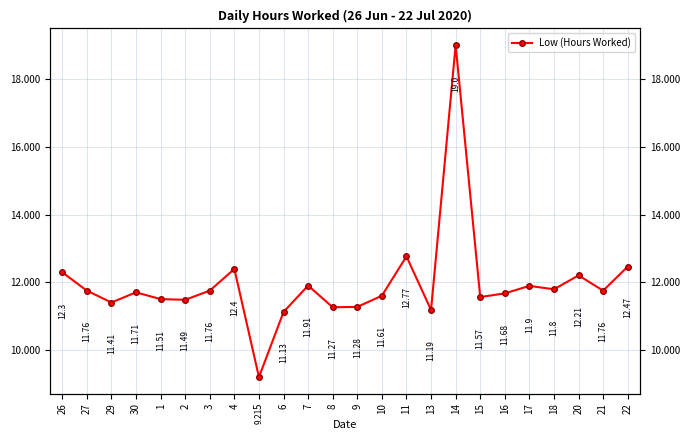

What is the difference between the maximum and minimum values?

9.8